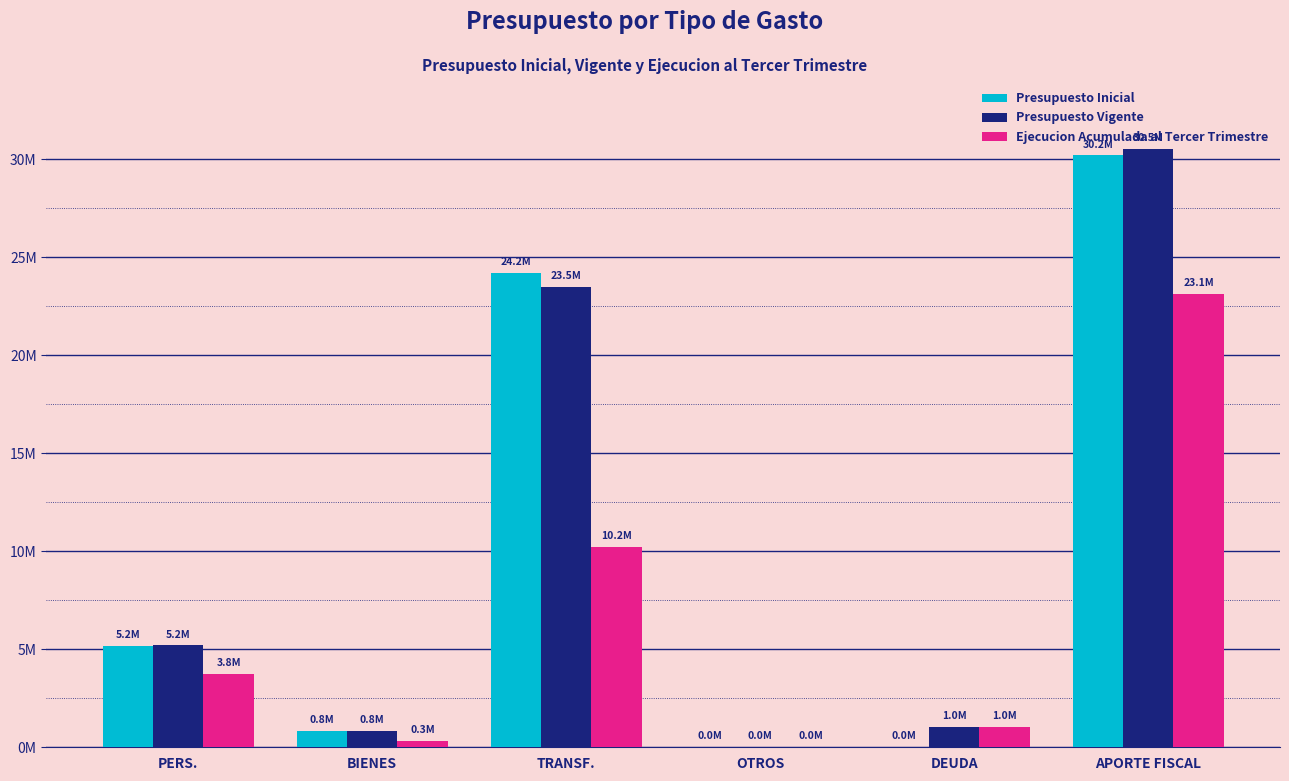

What position from the left is PERS.?

1